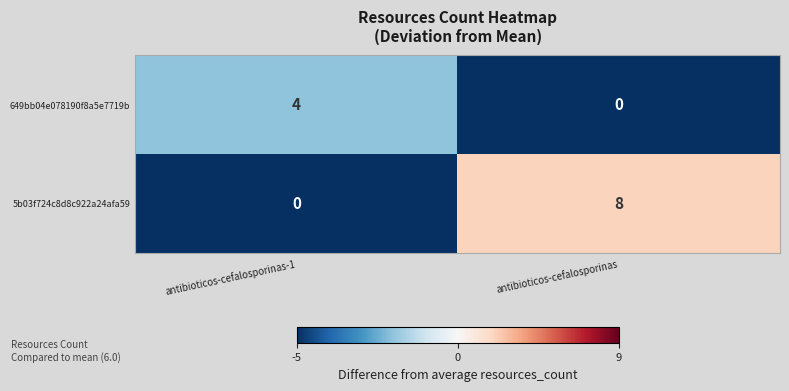

Count the number of data series in this chart.

2